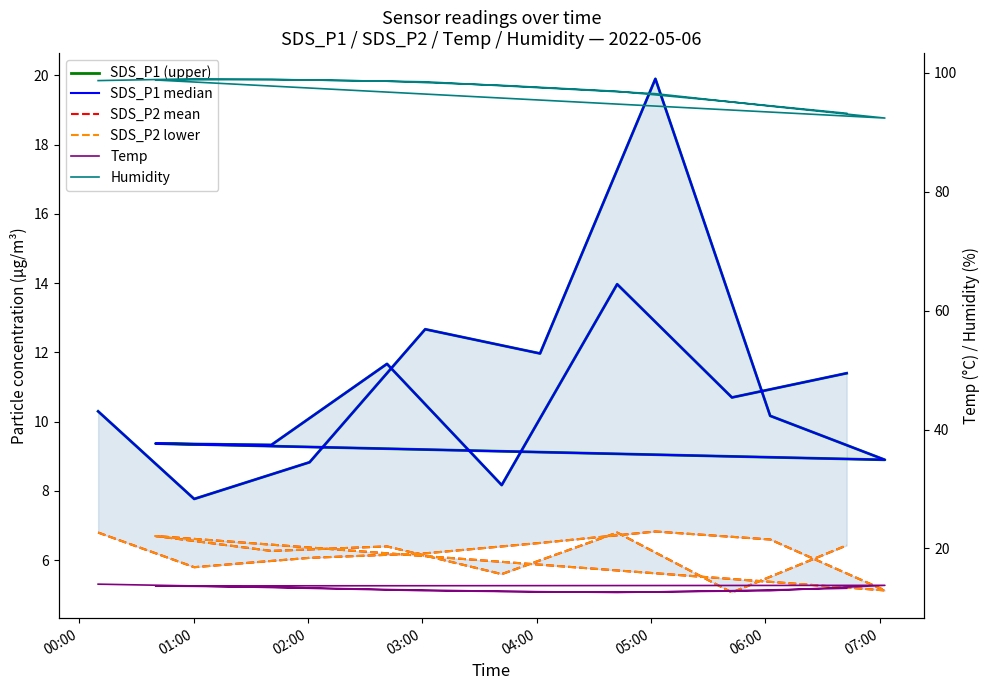

What is the highest value of the SDS_P2 lower series?

6.8